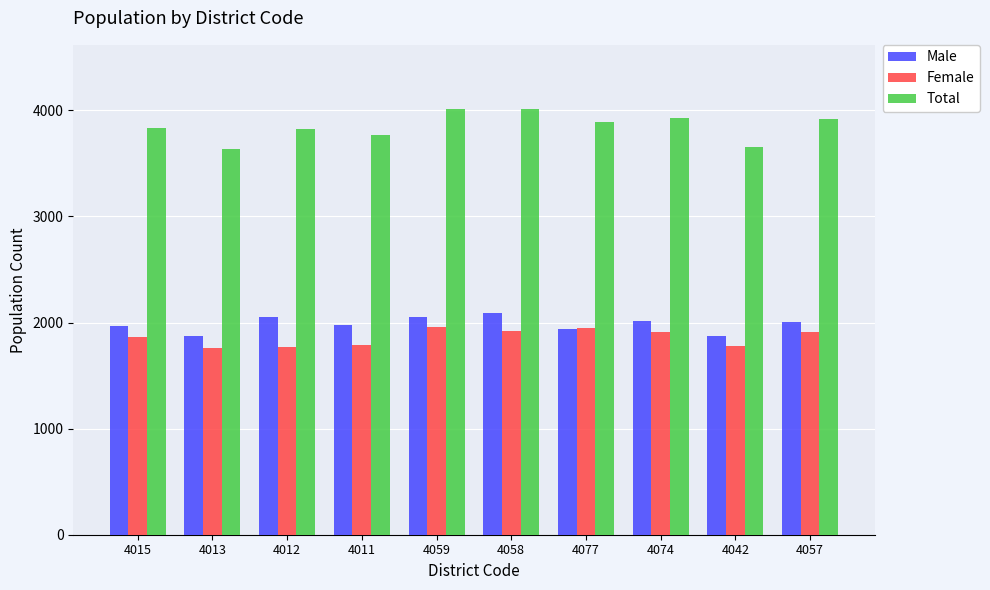

Is it true that Female equals 1773 at 4012?

True